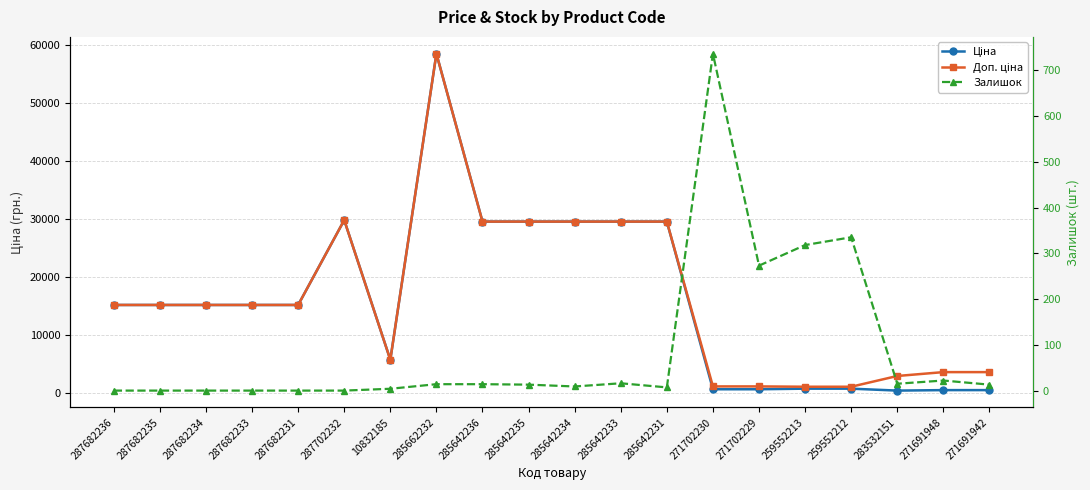

Is the value of Доп. ціна at 259552212 greater than the value of Ціна at 285642235?

No